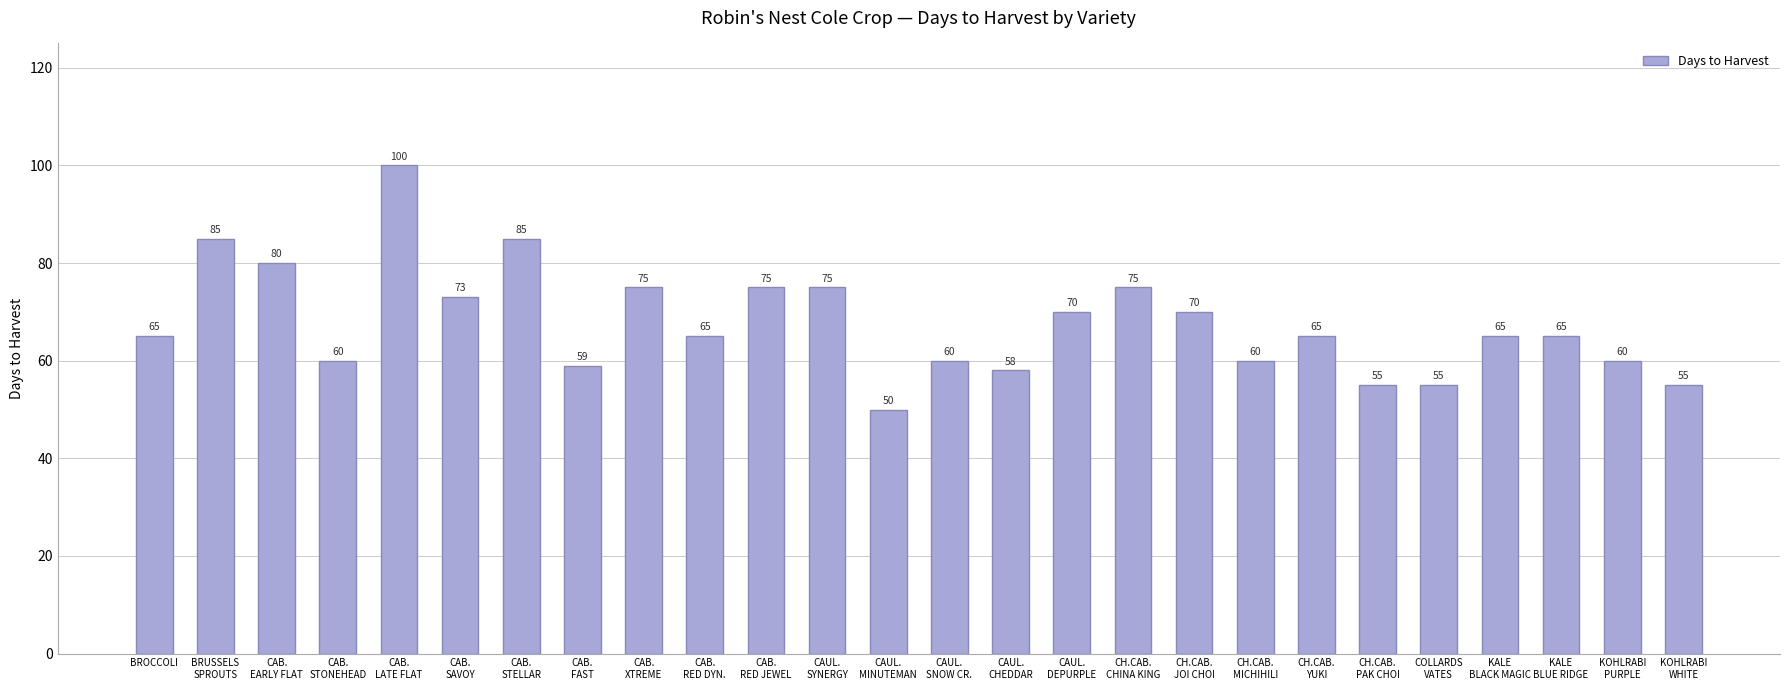

What position from the left is CH.CAB.
YUKI?

20